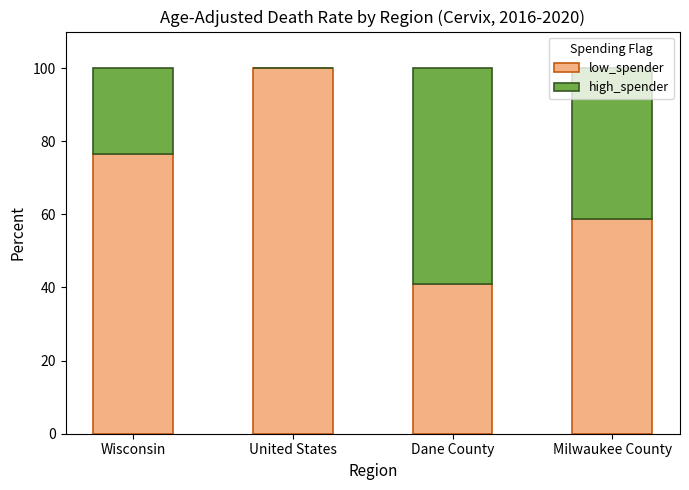

At which label is low_spender closest to 70?

Wisconsin